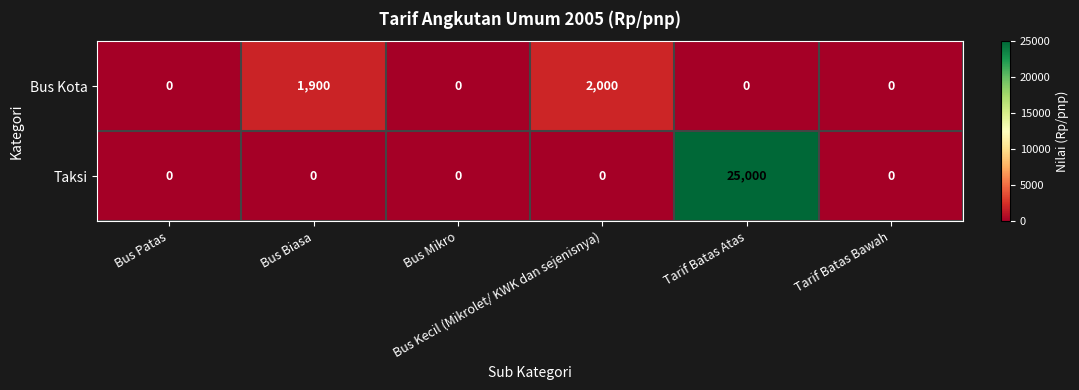

Count the number of data series in this chart.

2